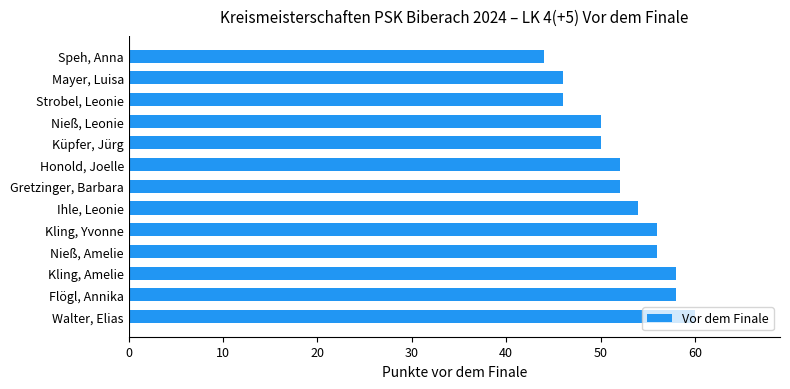

What is the change in value from Kling, Amelie to Küpfer, Jürg?

-8